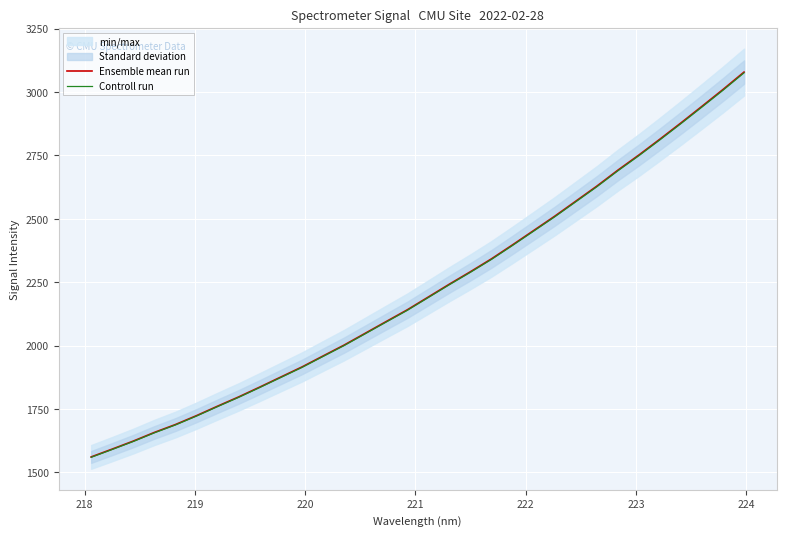

How many lines are shown in the chart?

2